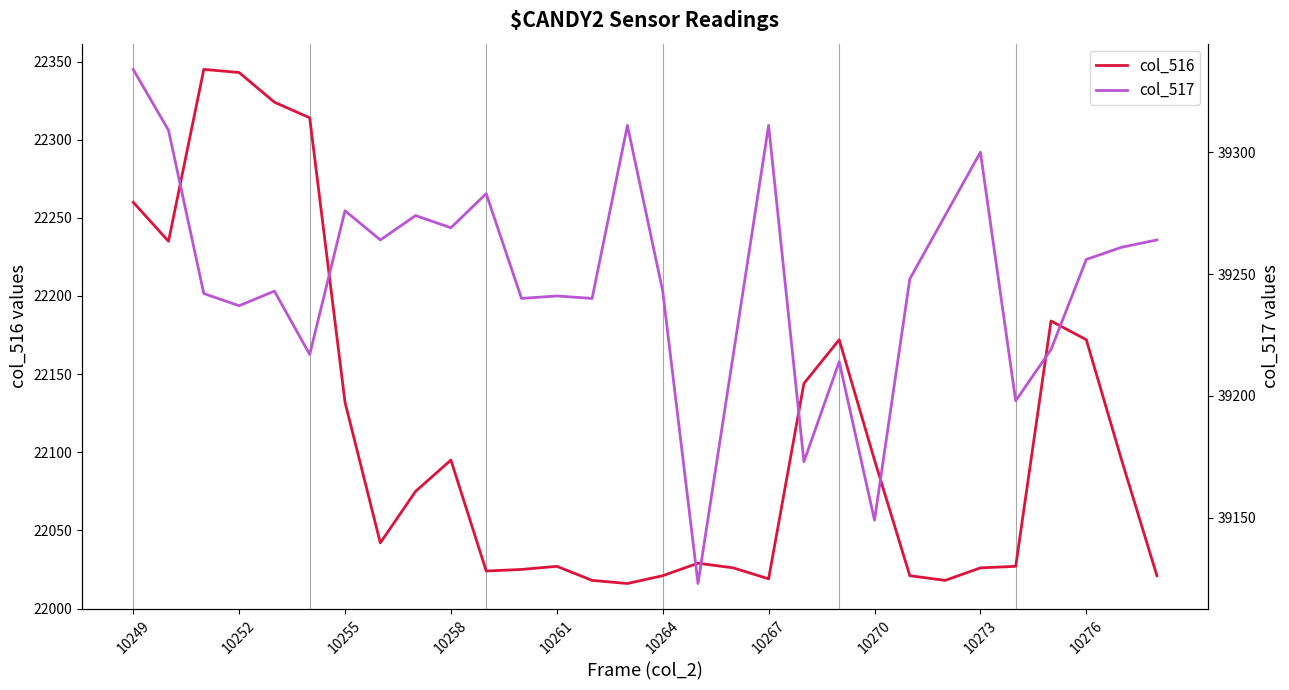

What is the minimum value for col_516?

22016